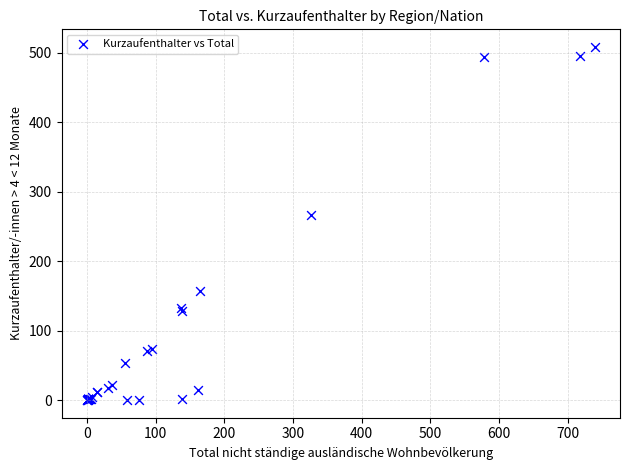

What Y value in the scatter plot is closest to 254?

266